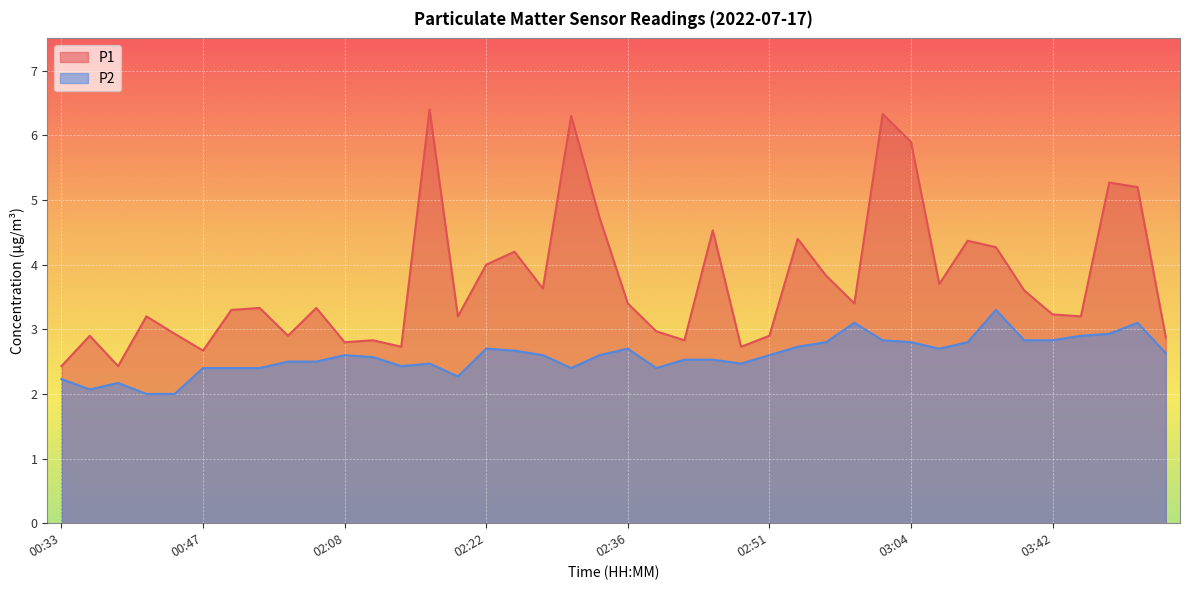

Reading right to left, what are all the values shown in this chart?

P1: 03:52=2.9	03:50=5.2	03:47=5.3	03:44=3.2	03:42=3.2	03:38=3.6	03:32=4.3	03:10=4.4	03:07=3.7	03:04=5.9	03:02=6.3	02:59=3.4	02:56=3.8	02:53=4.4	02:51=2.9	02:48=2.7	02:45=4.5	02:42=2.8	02:39=3.0	02:36=3.4	02:34=4.7	02:31=6.3	02:28=3.6	02:25=4.2	02:22=4.0	02:20=3.2	02:17=6.4	02:14=2.7	02:11=2.8	02:08=2.8	01:17=3.3	01:10=2.9	01:07=3.3	01:03=3.3	00:47=2.7	00:44=2.9	00:41=3.2	00:38=2.4	00:36=2.9	00:33=2.4
P2: 03:52=2.6	03:50=3.1	03:47=2.9	03:44=2.9	03:42=2.8	03:38=2.8	03:32=3.3	03:10=2.8	03:07=2.7	03:04=2.8	03:02=2.8	02:59=3.1	02:56=2.8	02:53=2.7	02:51=2.6	02:48=2.5	02:45=2.5	02:42=2.5	02:39=2.4	02:36=2.7	02:34=2.6	02:31=2.4	02:28=2.6	02:25=2.7	02:22=2.7	02:20=2.3	02:17=2.5	02:14=2.4	02:11=2.6	02:08=2.6	01:17=2.5	01:10=2.5	01:07=2.4	01:03=2.4	00:47=2.4	00:44=2.0	00:41=2.0	00:38=2.2	00:36=2.1	00:33=2.2